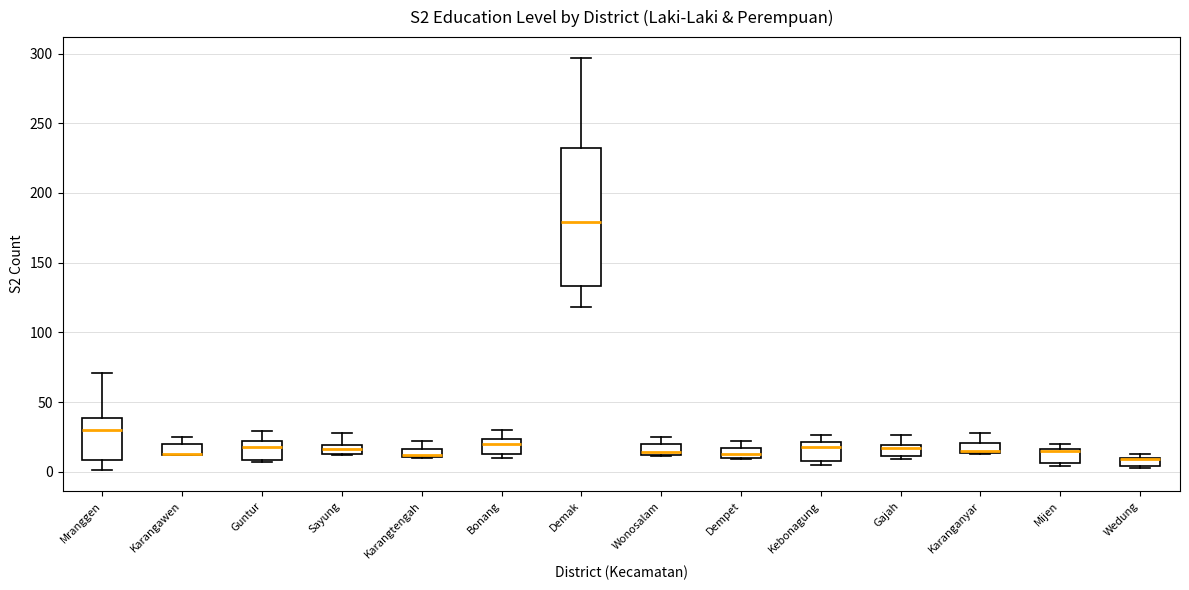

Comparing the boxes themselves (not the whiskers), which one is the tallest?

Demak